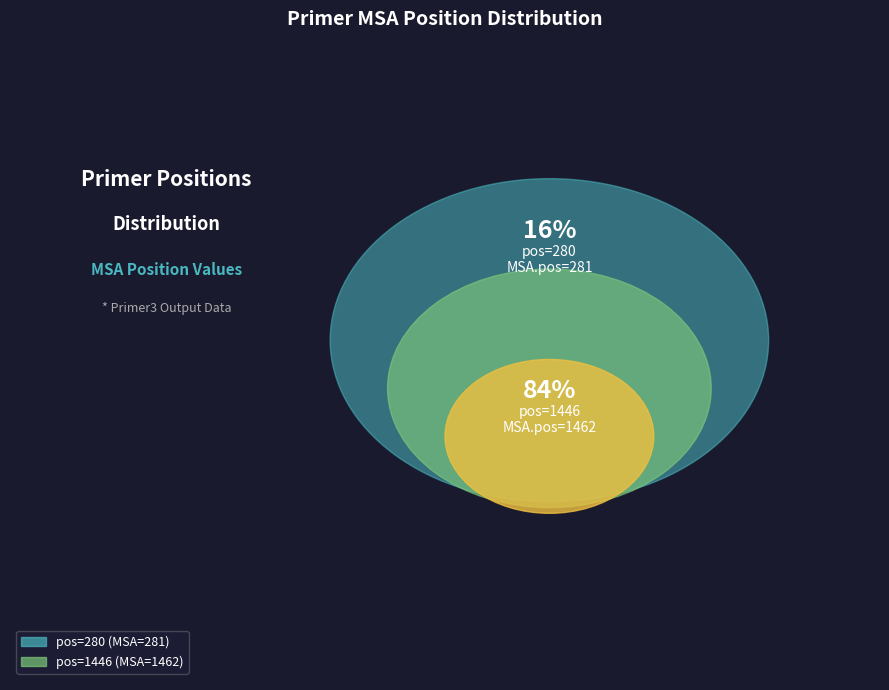

To the nearest percent, what percentage of the pie is 1446?

84%